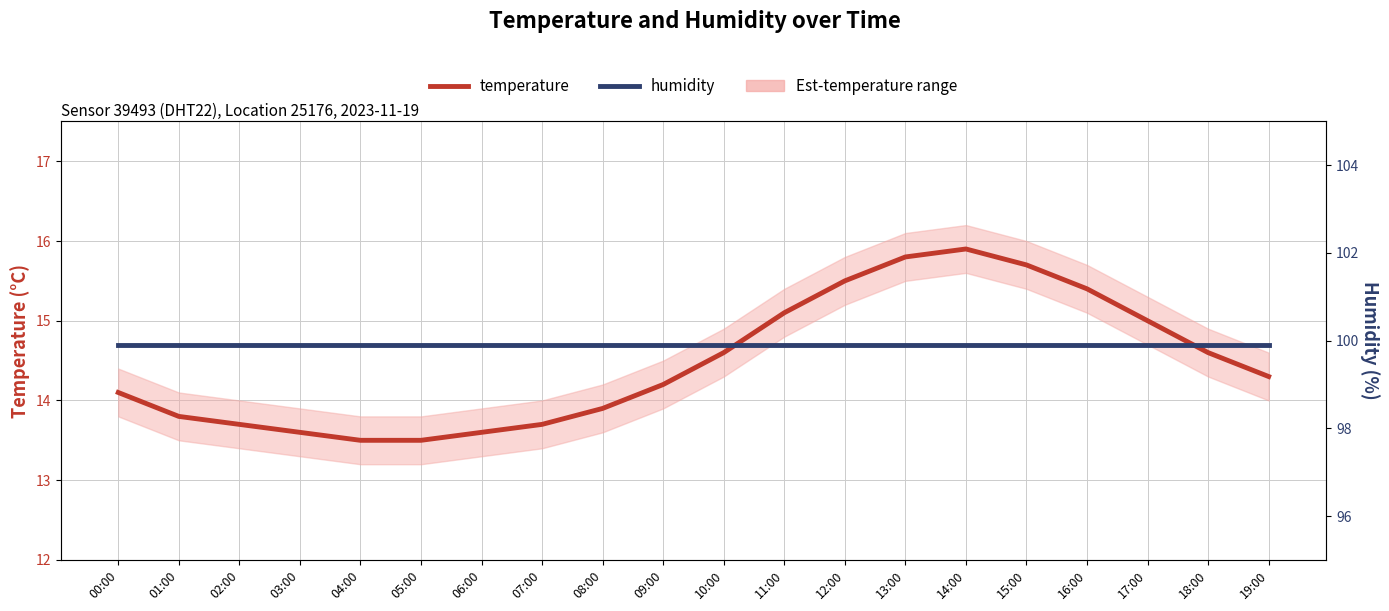

At which label does temperature first exceed 14?

00:00